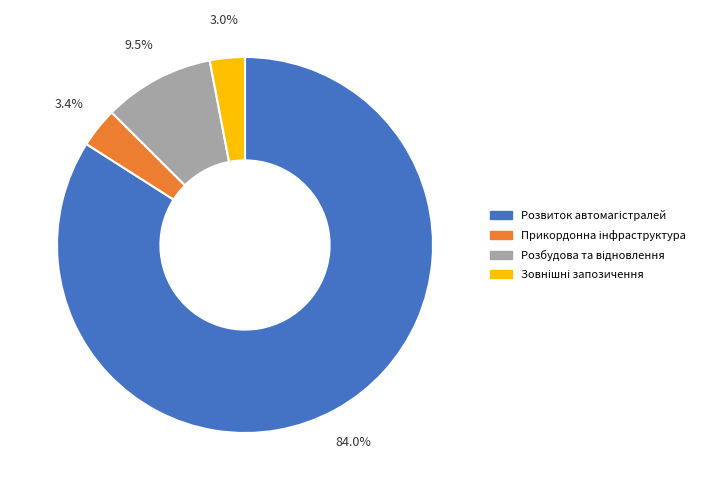

Is there a majority slice in this chart?

Yes